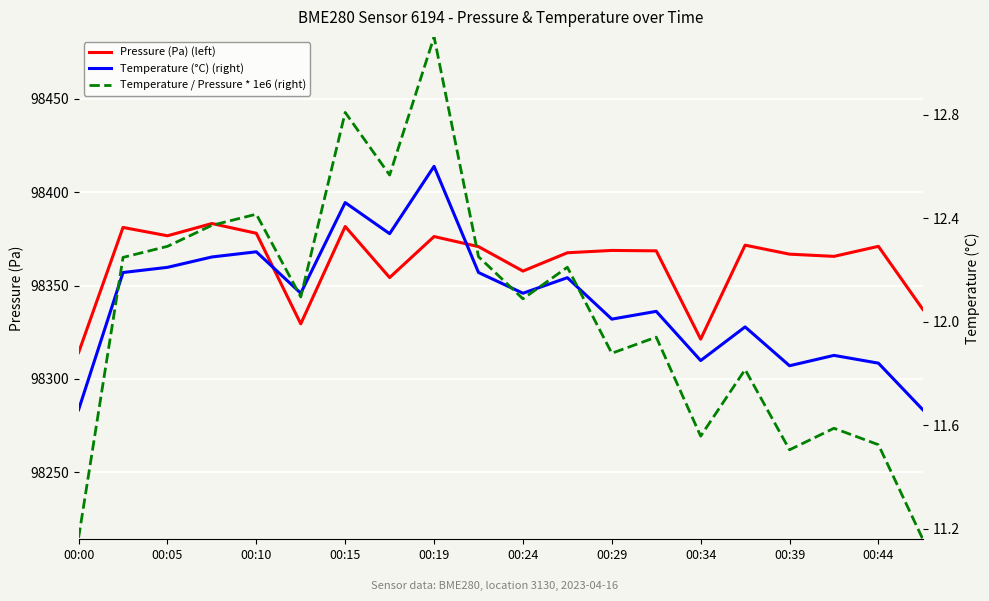

How many values in the Pressure (Pa) (left) series are below 98368?

9